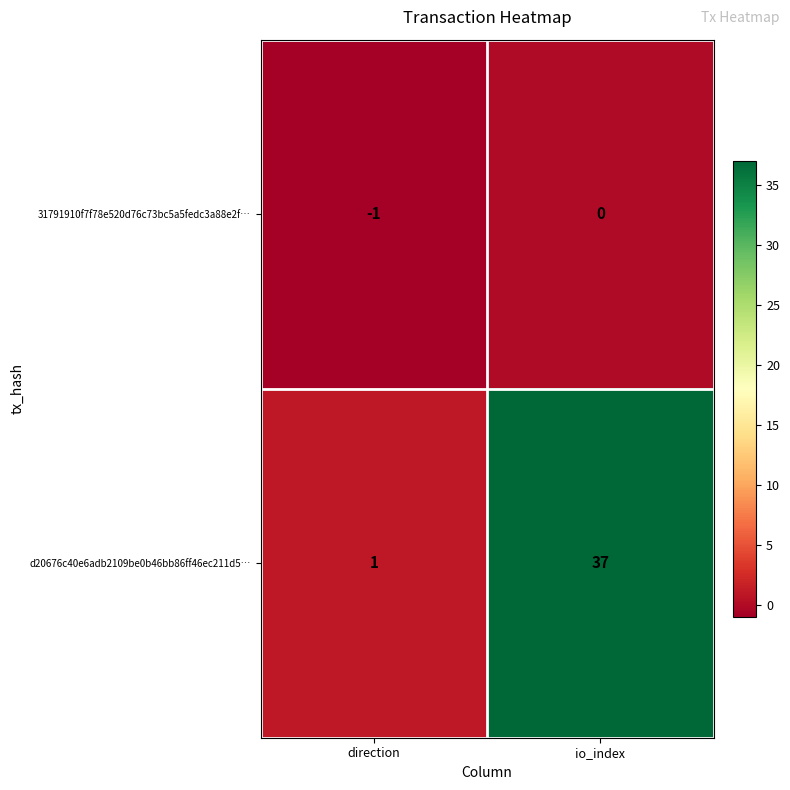

Rank the series at io_index from lowest to highest value.

31791910f7f78e520d76c73bc5a5fedc3a88e2f…, d20676c40e6adb2109be0b46bb86ff46ec211d5…